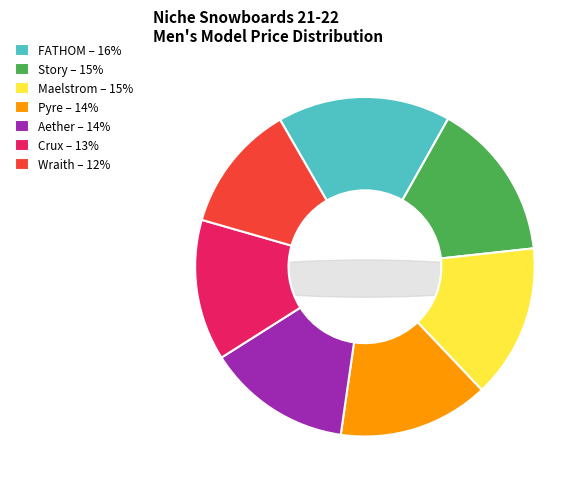

Combined, do Pyre and Wraith account for over 50%?

No